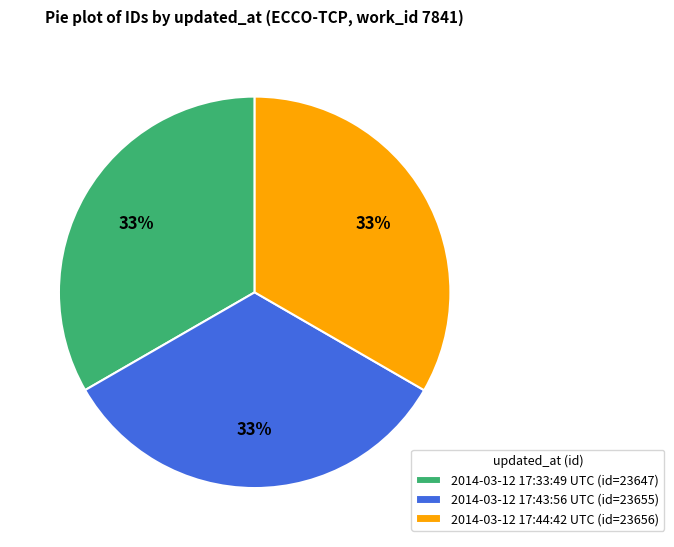

Is it true that 2014-03-12 17:33:49 UTC (id=23647) is 44% of the pie?

False